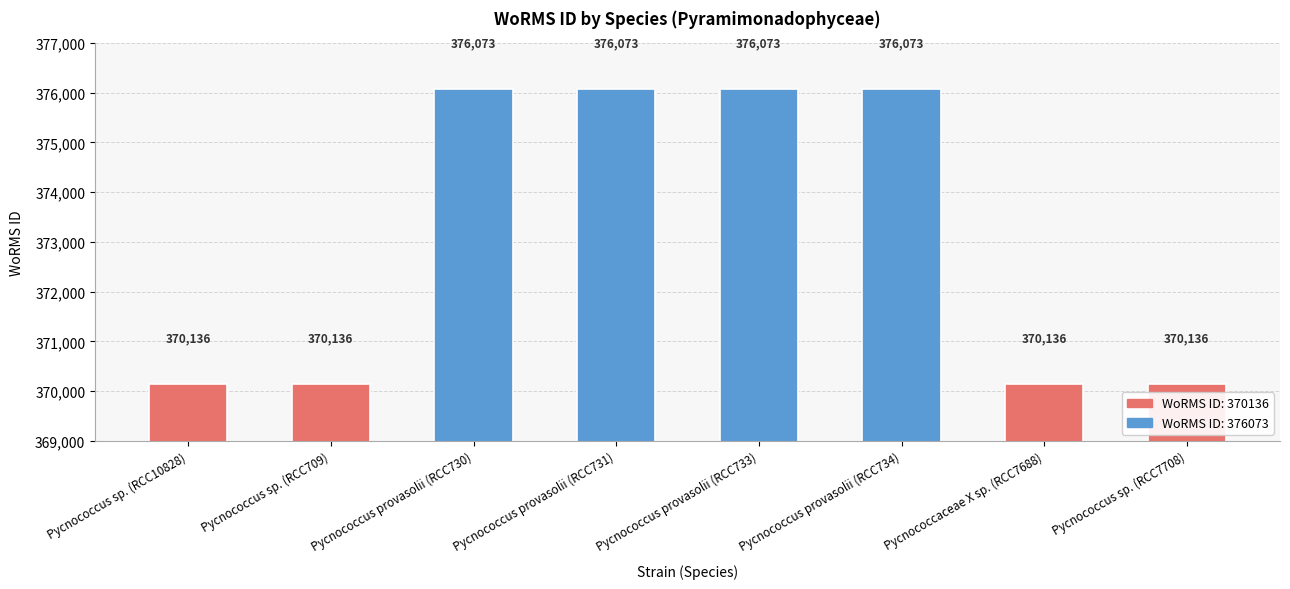

Read the value at Pycnococcus sp. (RCC7708), to the nearest 50.

370150